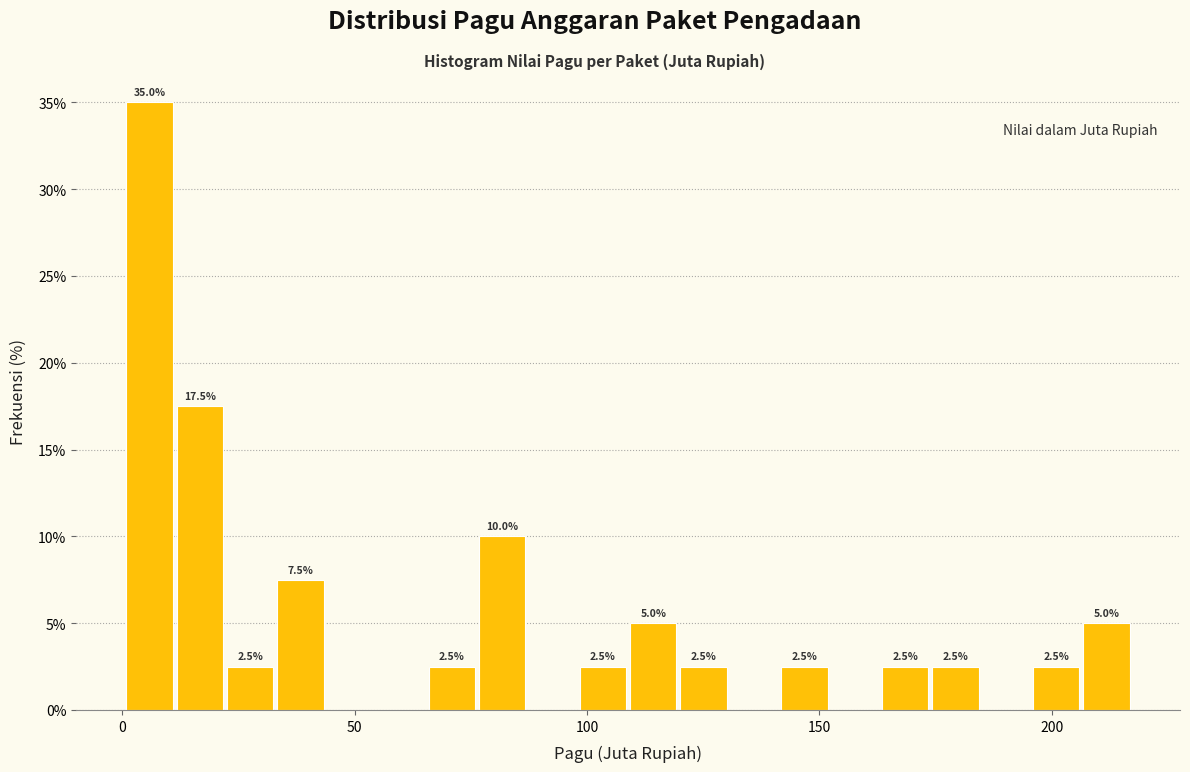

Around what value on the x-axis is the tallest bar? Give the approximate position of its centre, as read against the axis.

5